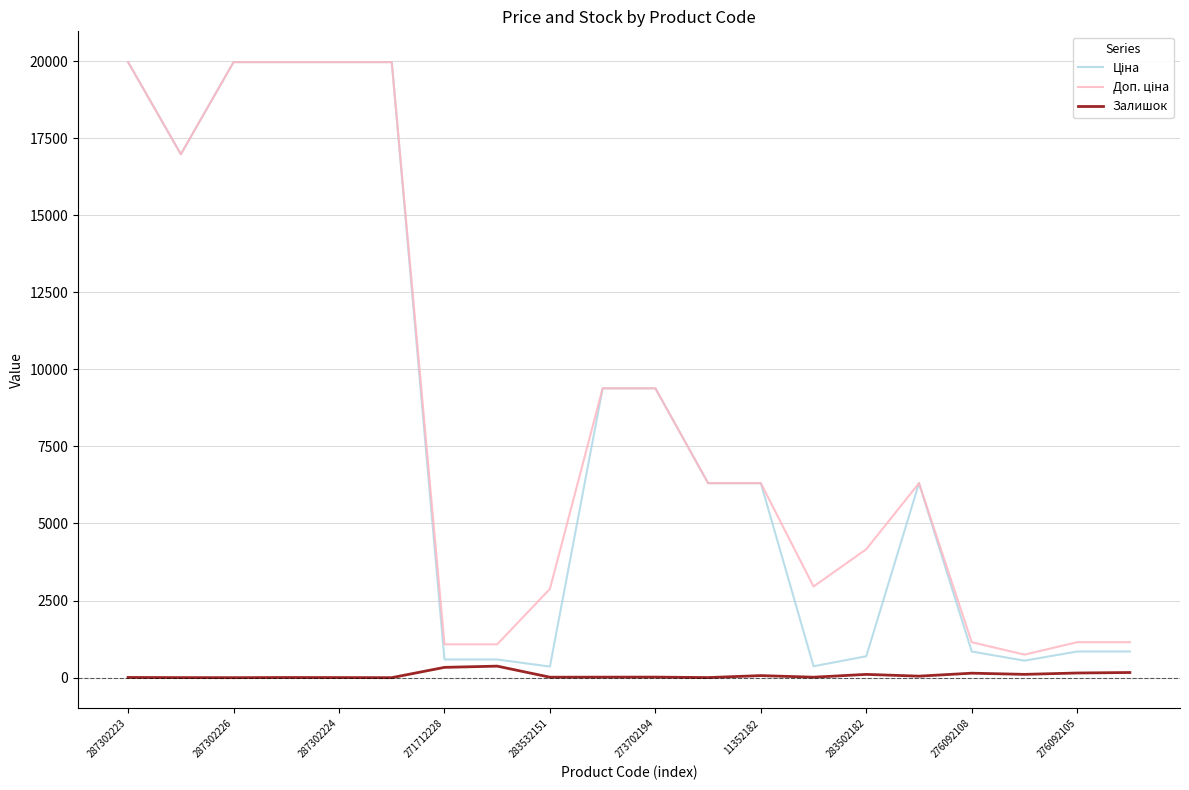

What is the maximum value shown in the chart?

19964.2